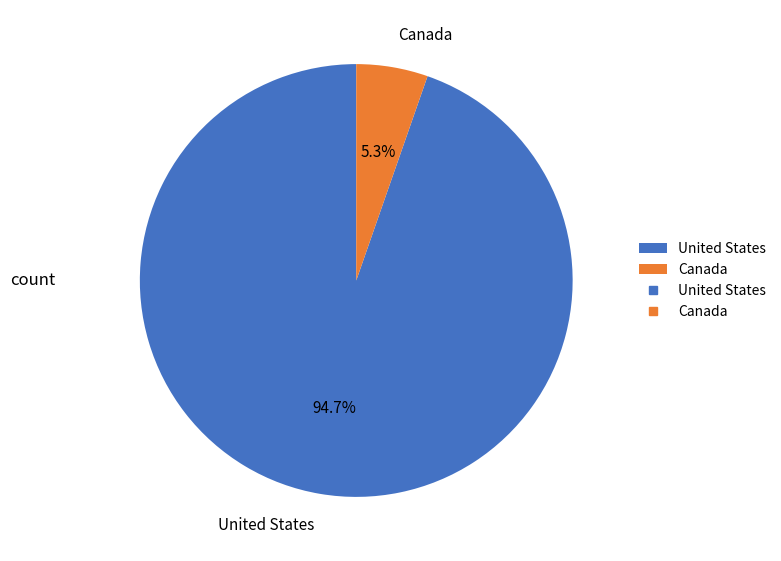

Is it true that Canada is 5% of the pie?

True